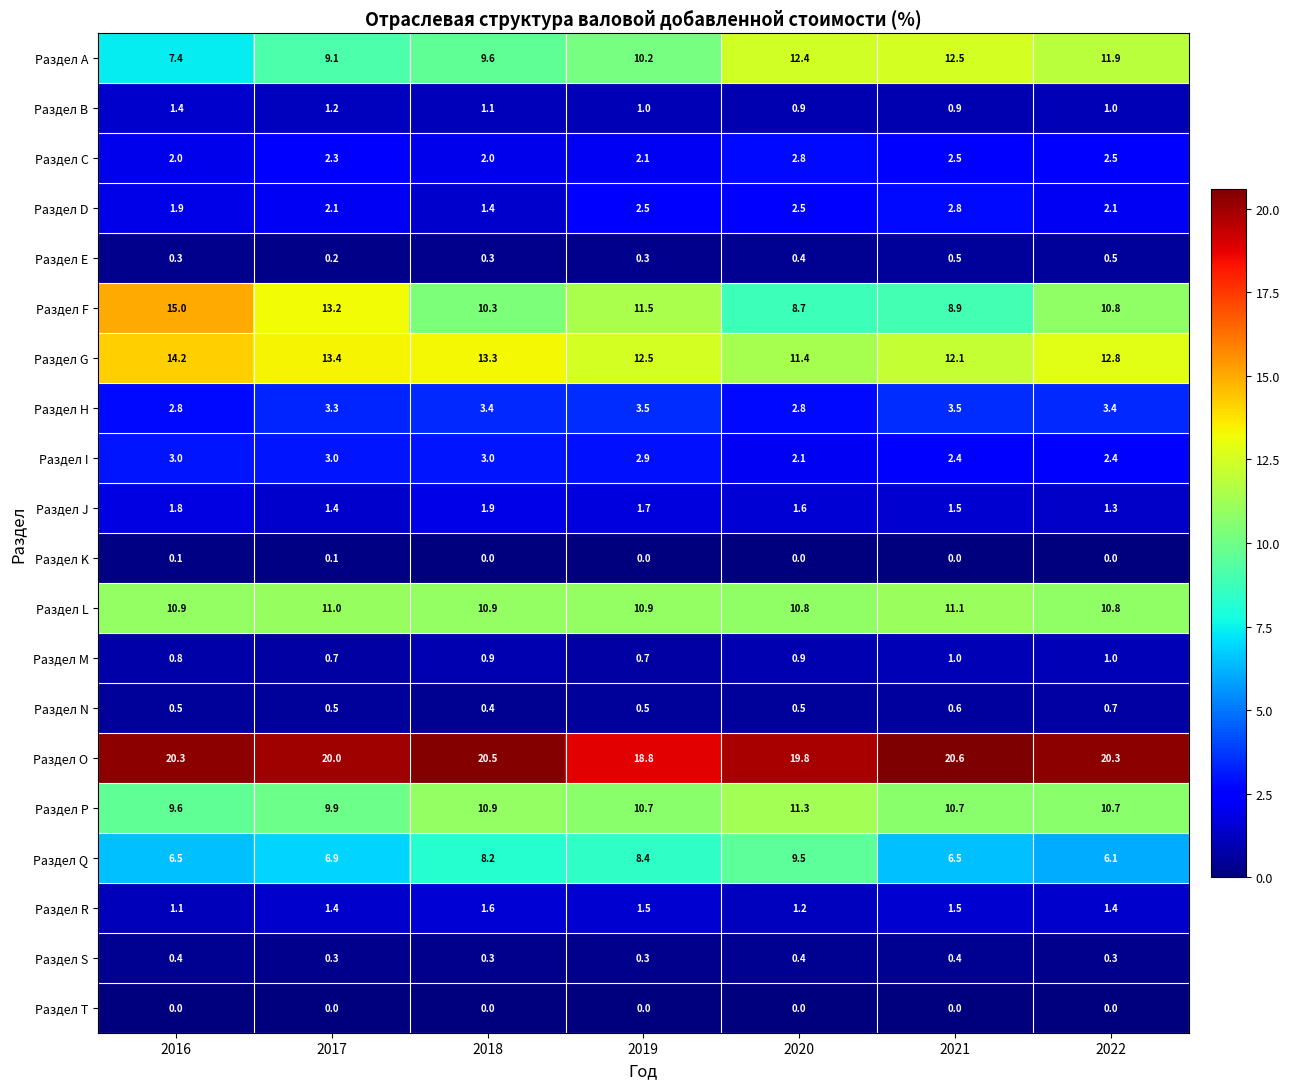

Which label corresponds to the largest value in the chart?

2021